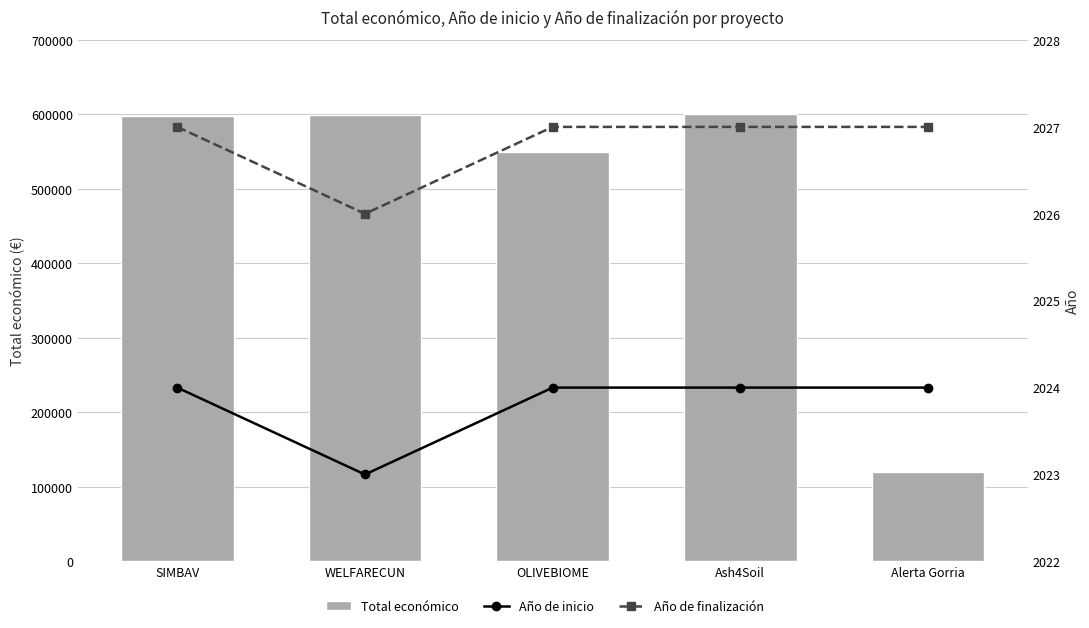

Reading left to right, extract all data points from this chart.

Total económico: SIMBAV=597651	WELFARECUN=598909	OLIVEBIOME=550111	Ash4Soil=600000	Alerta Gorria=120000
Año de inicio: SIMBAV=2024	WELFARECUN=2023	OLIVEBIOME=2024	Ash4Soil=2024	Alerta Gorria=2024
Año de finalización: SIMBAV=2027	WELFARECUN=2026	OLIVEBIOME=2027	Ash4Soil=2027	Alerta Gorria=2027